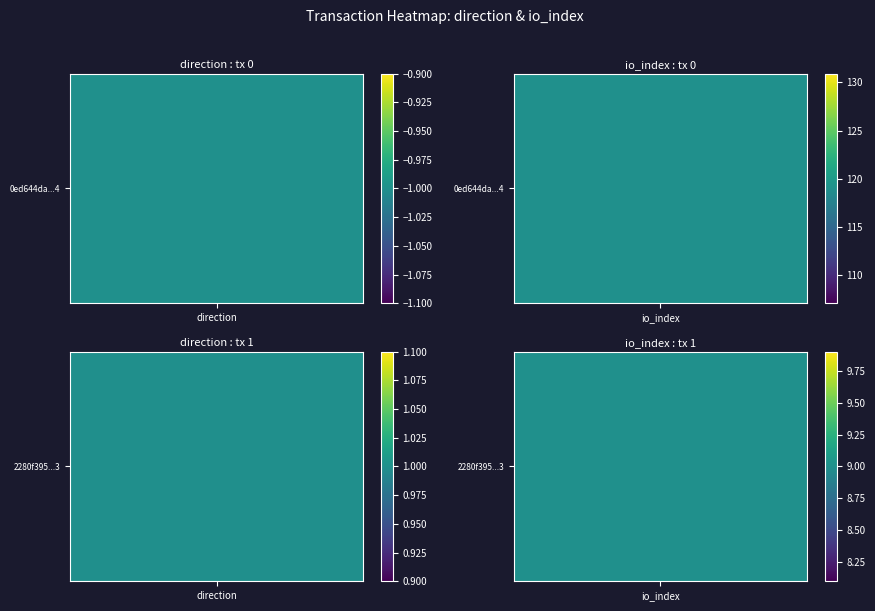

The value of 2280f395e84dea2e69833a2a6ced5a9b66fdbd3 at direction is 1. True or false?

False